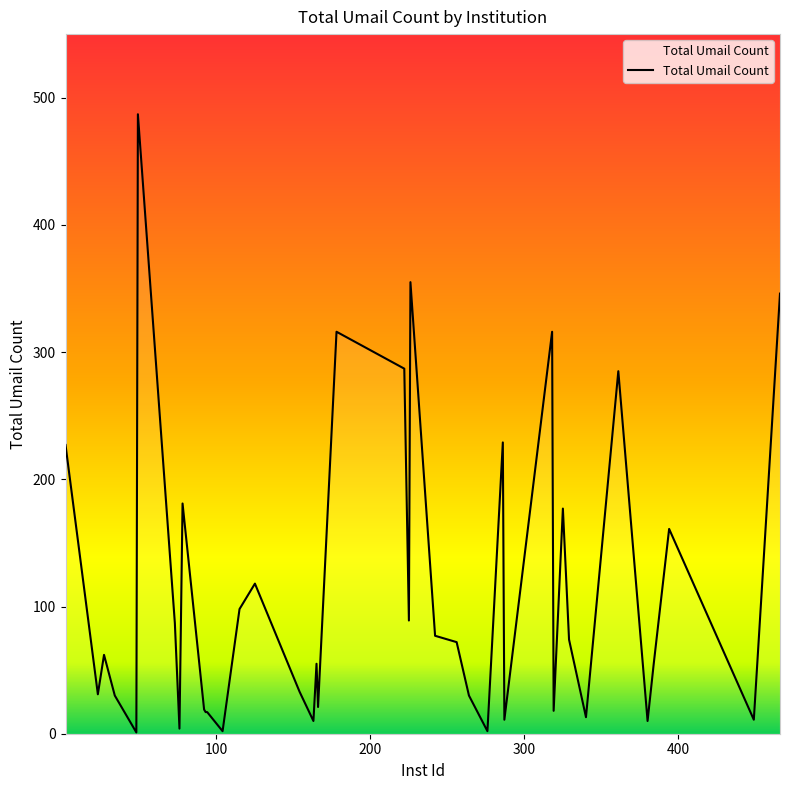

What is the maximum value shown in the chart?

487